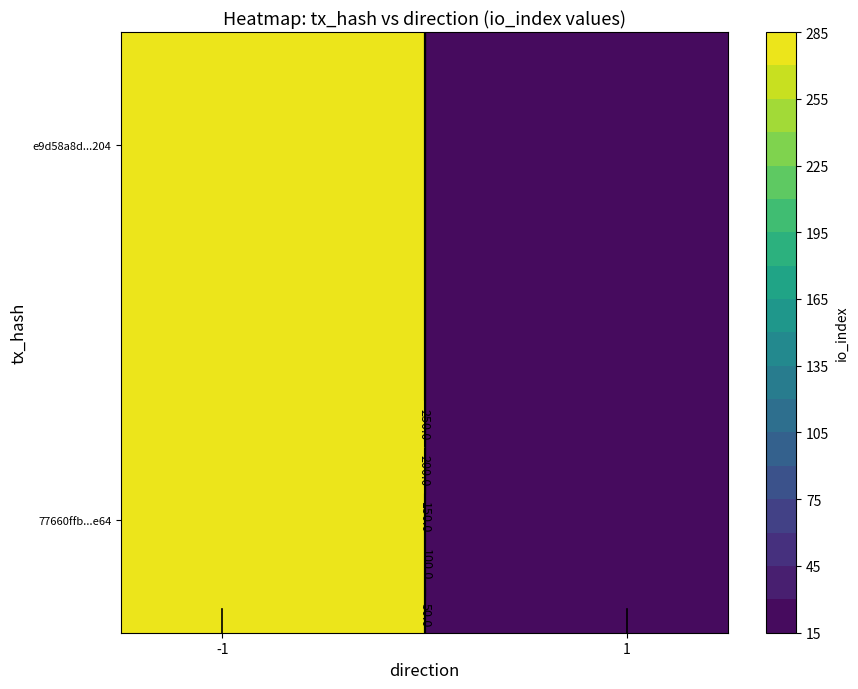

What is the difference between the maximum and minimum values in the 77660ffb107525c6ef23266c681048250f9ee64 series?

284